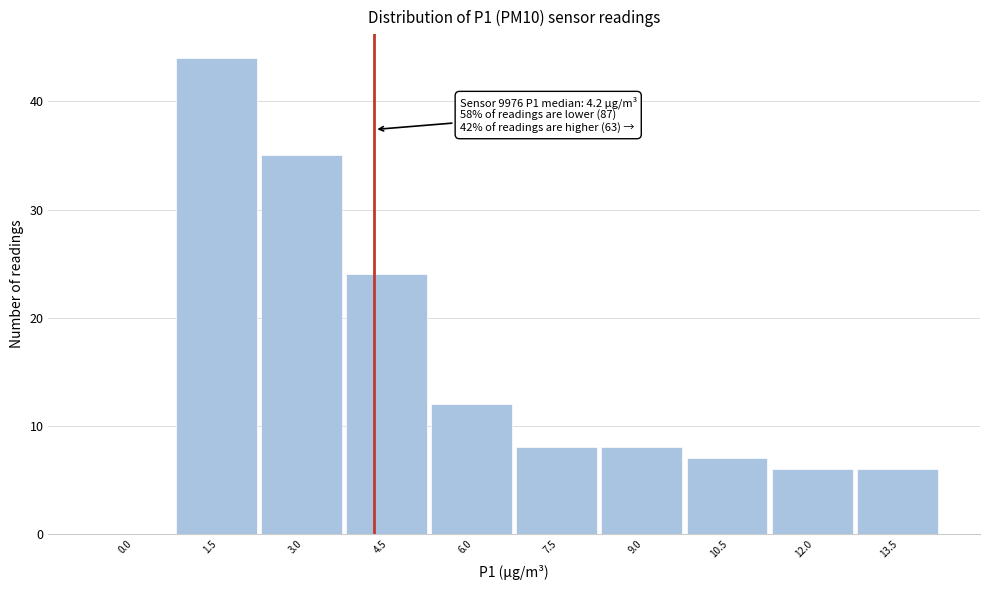

Reading left to right, list all the values displayed in this chart.

0.0=0	1.5=44	3.0=35	4.5=24	6.0=12	7.5=8	9.0=8	10.5=7	12.0=6	13.5=6